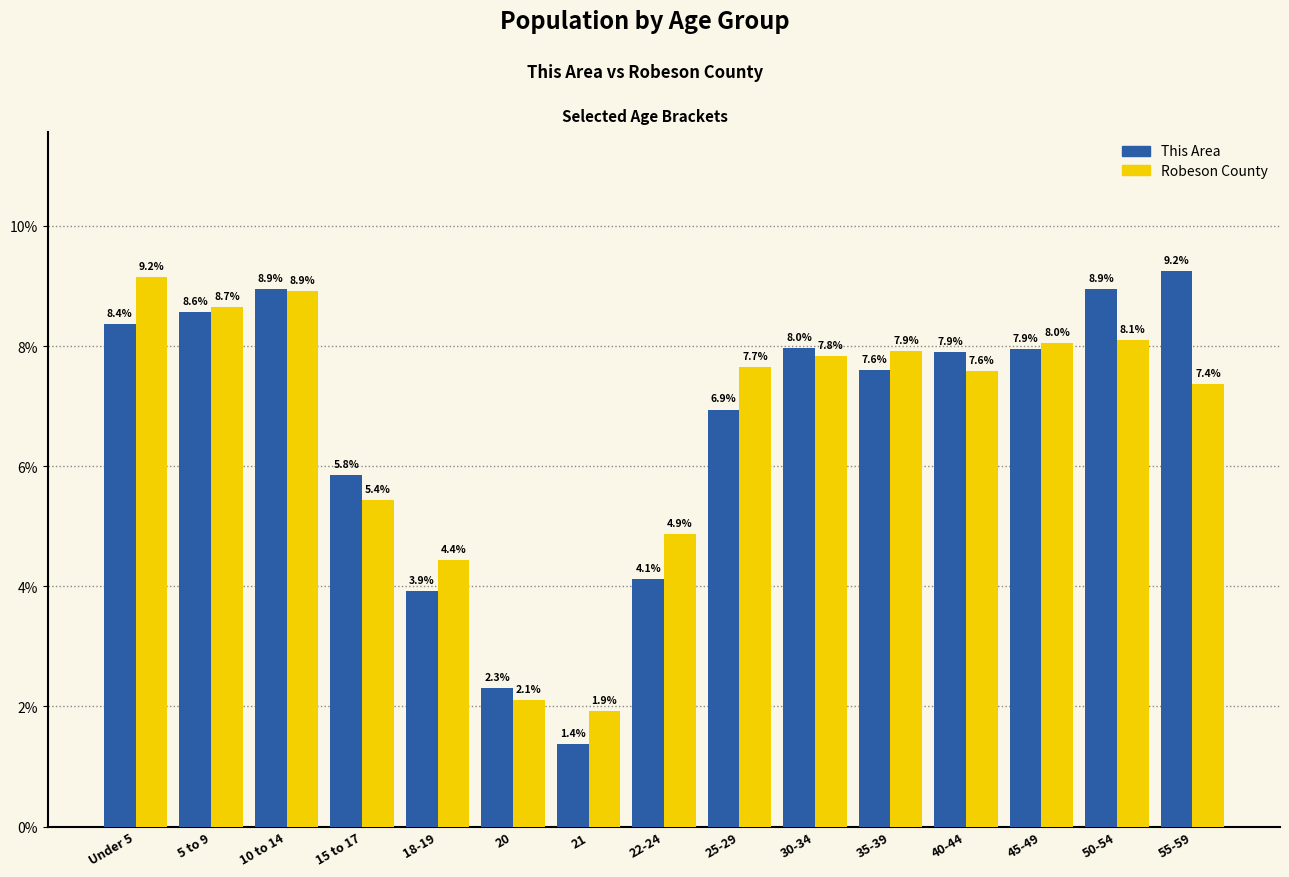

How many values in the This Area series exceed 7?

9